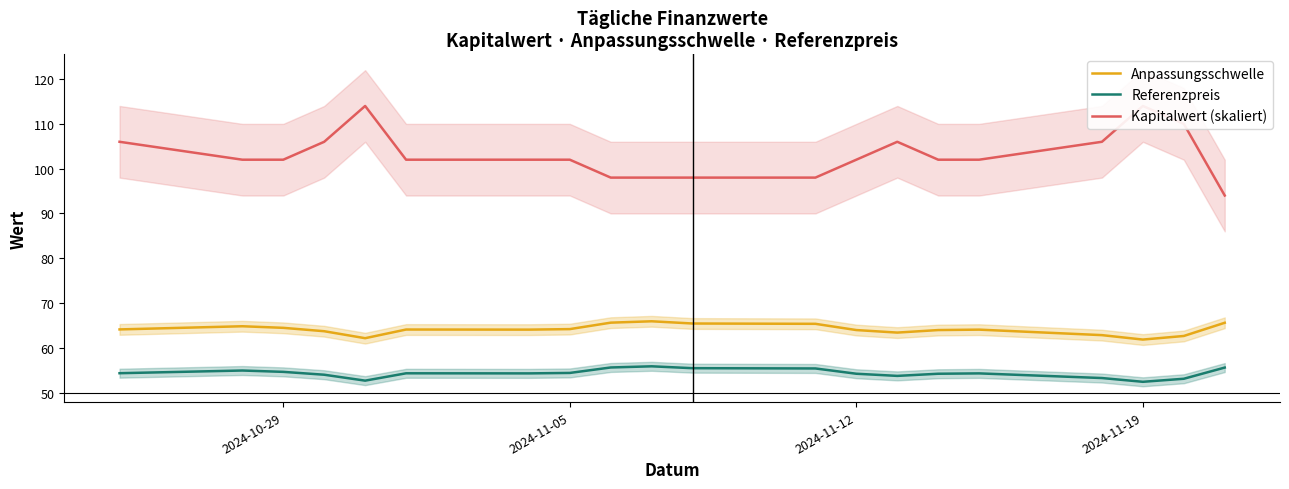

What is the maximum value for Kapitalwert (skaliert)?

114.0